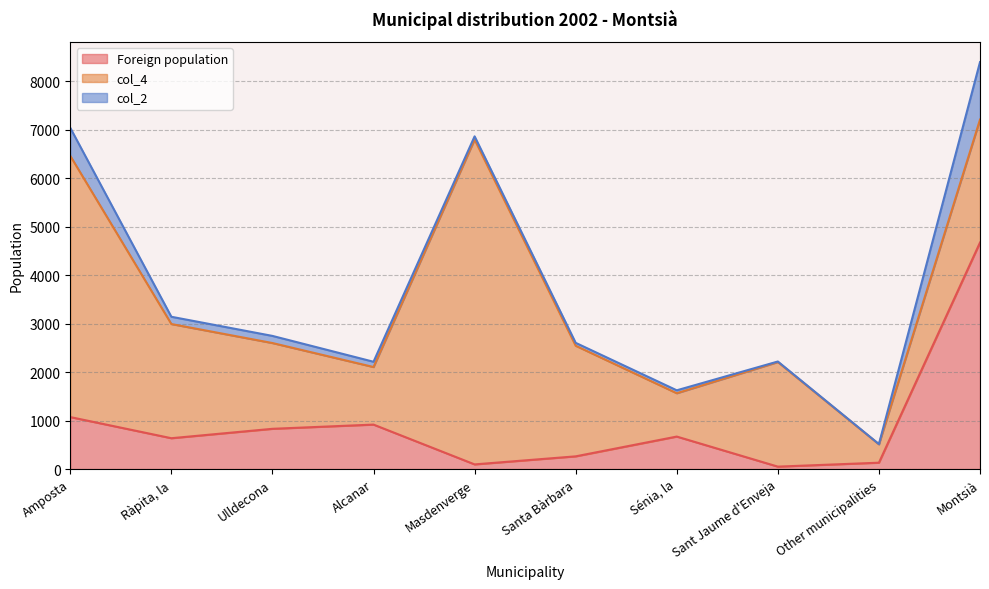

At how many categories does at least one series exceed 4607?

3